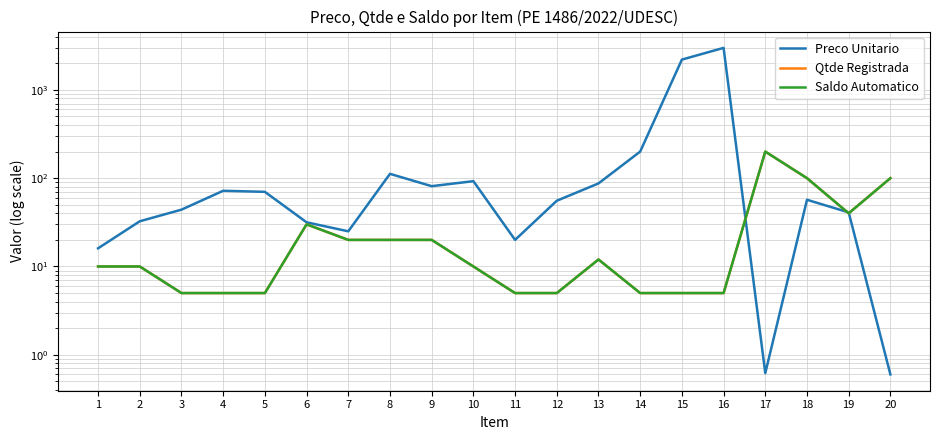

At which label is Saldo Automatico closest to 102?

18